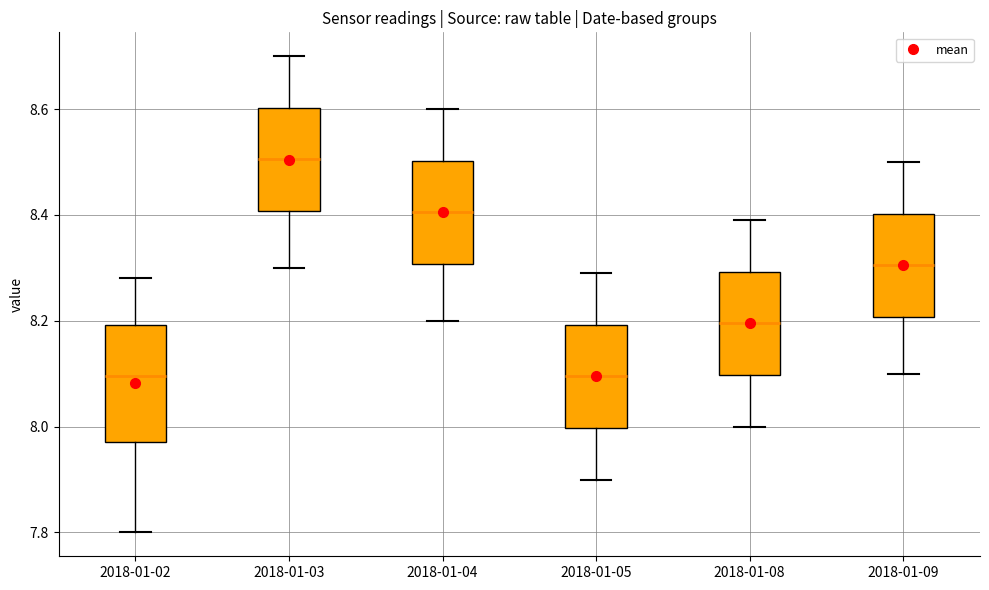

Which box is the tallest, from its lower edge to its upper edge?

2018-01-02